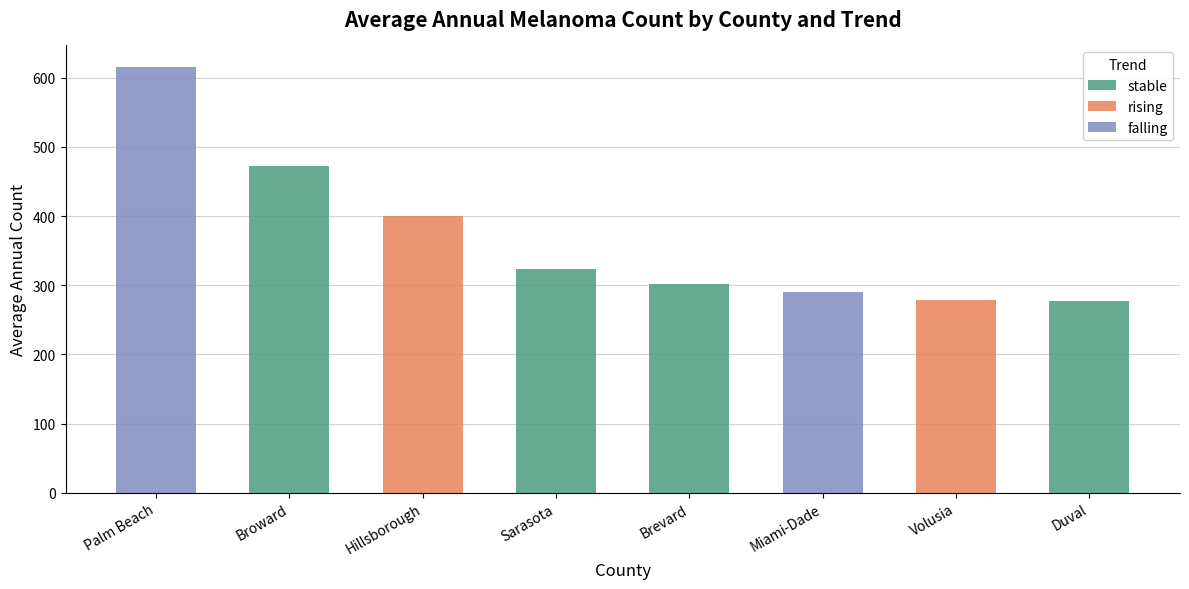

What is the difference between the highest and lowest values at Volusia?

279